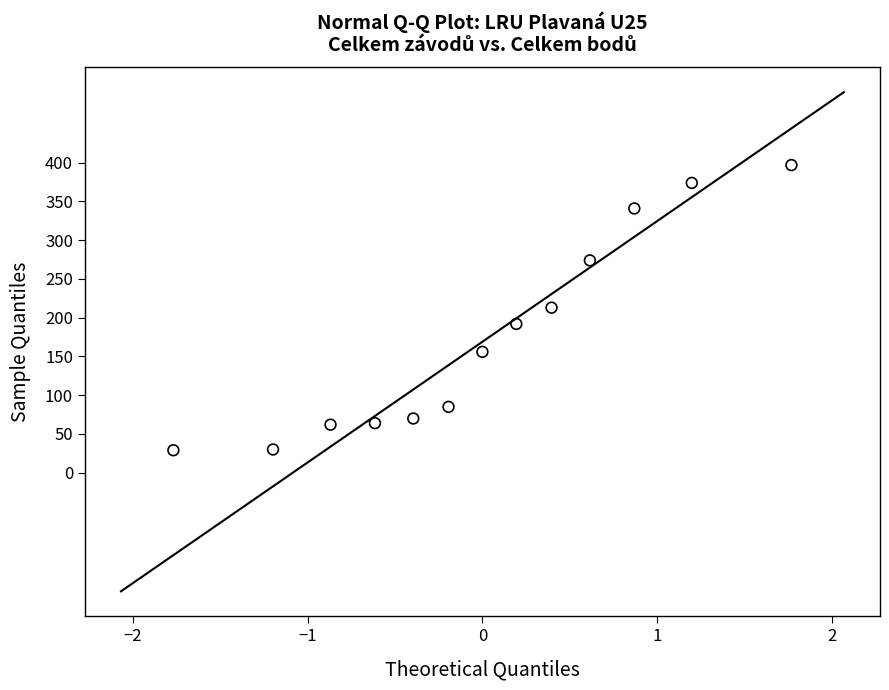

Count the number of points in this scatter plot.

13